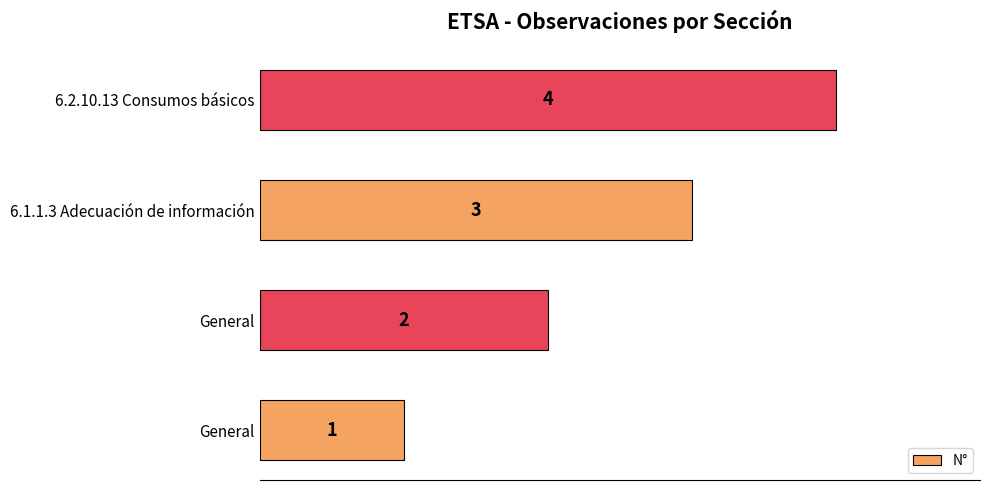

Count the number of categories in the chart.

4